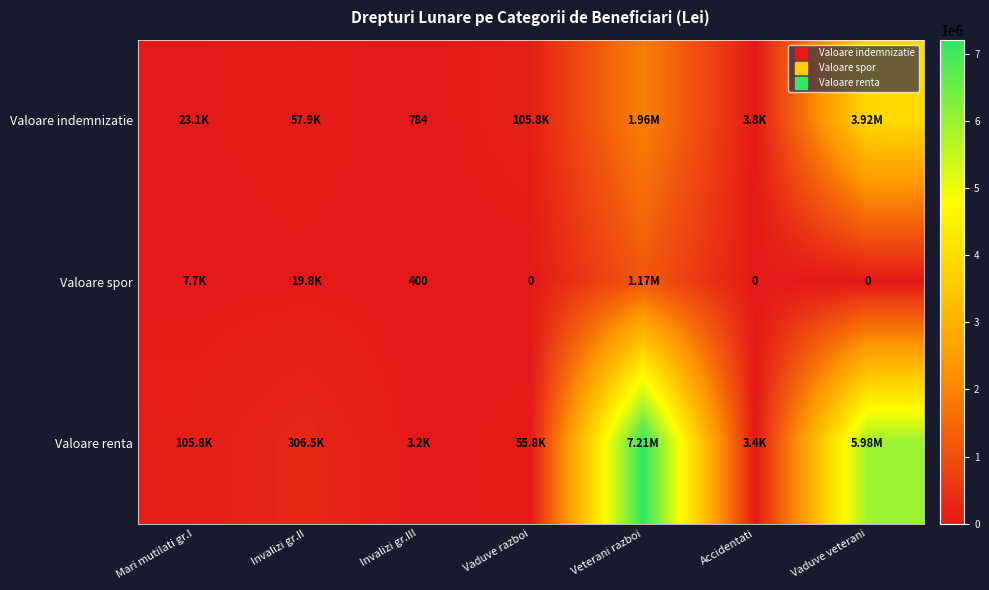

Which series has the largest total across all categories?

Valoare renta